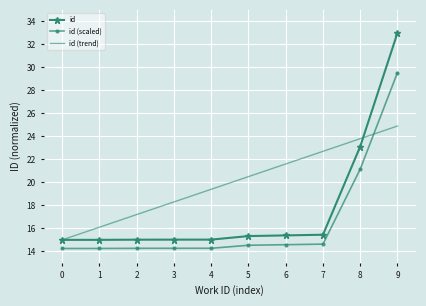

What is the total value across all series at 7?

52.8